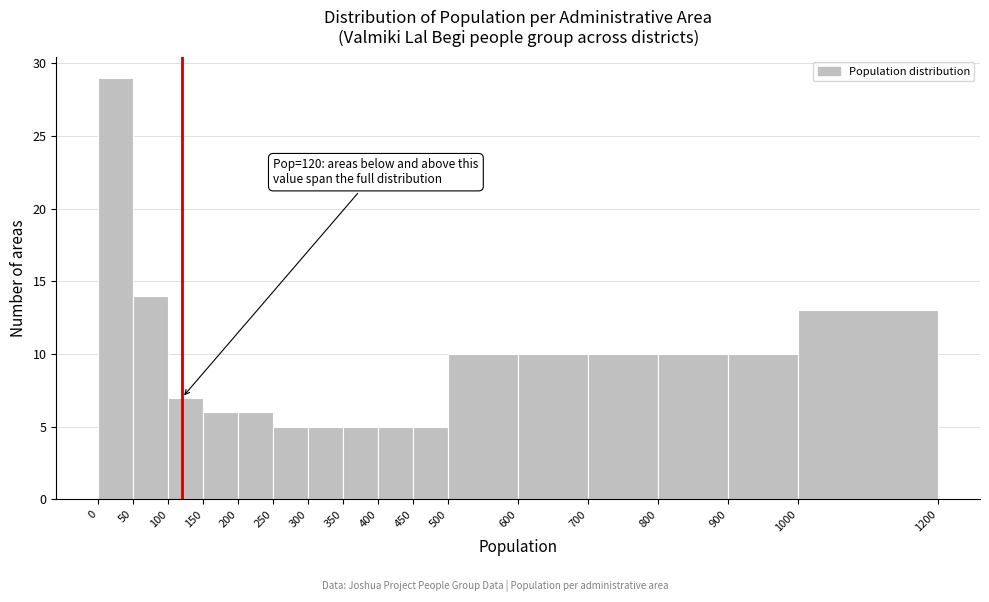

Which range on the x-axis has the tallest bar?

0 to 50